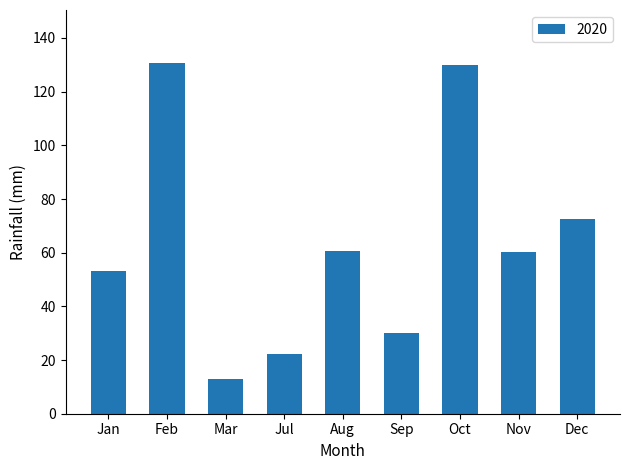

The value at Sep is 15.5. True or false?

False